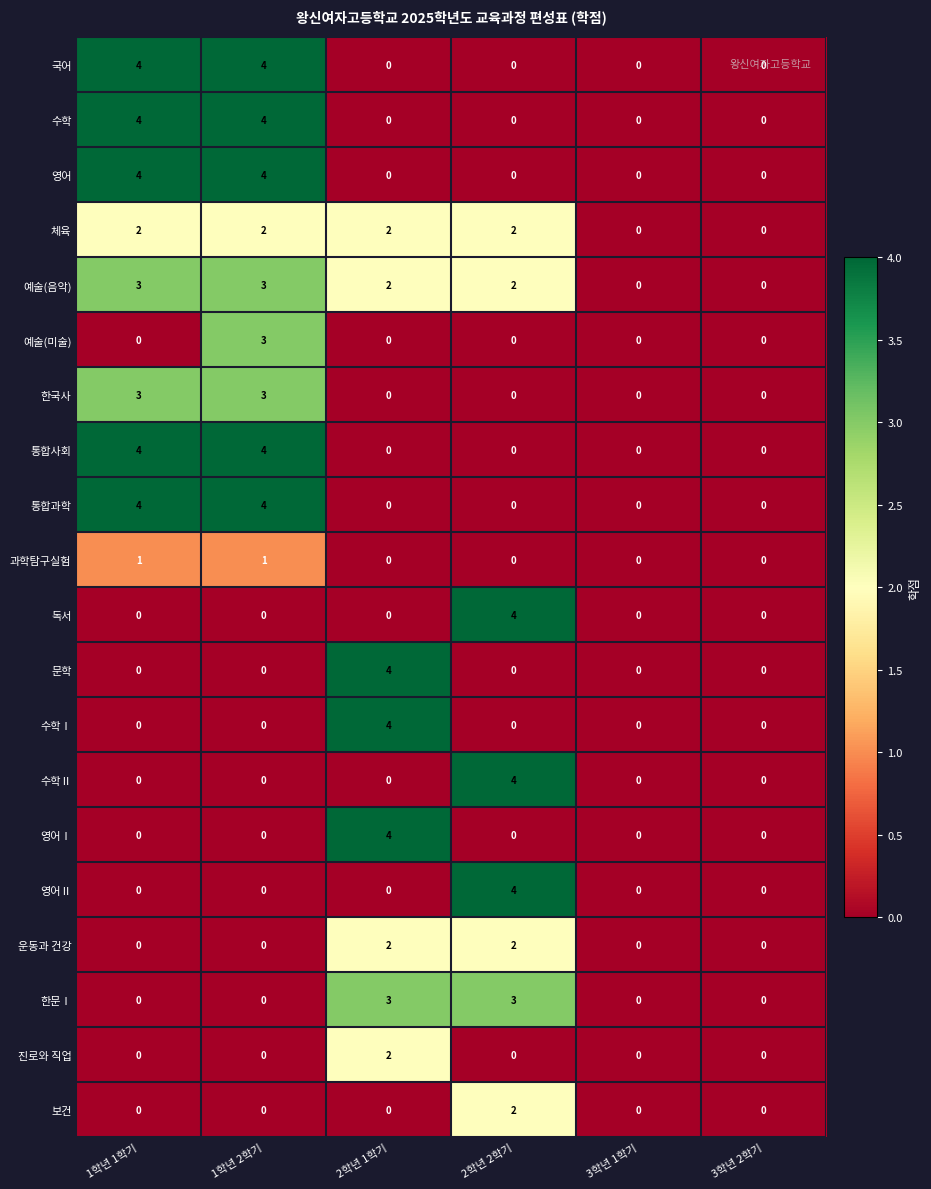

What is the difference between the maximum and second lowest values in the 한문Ⅰ series?

3